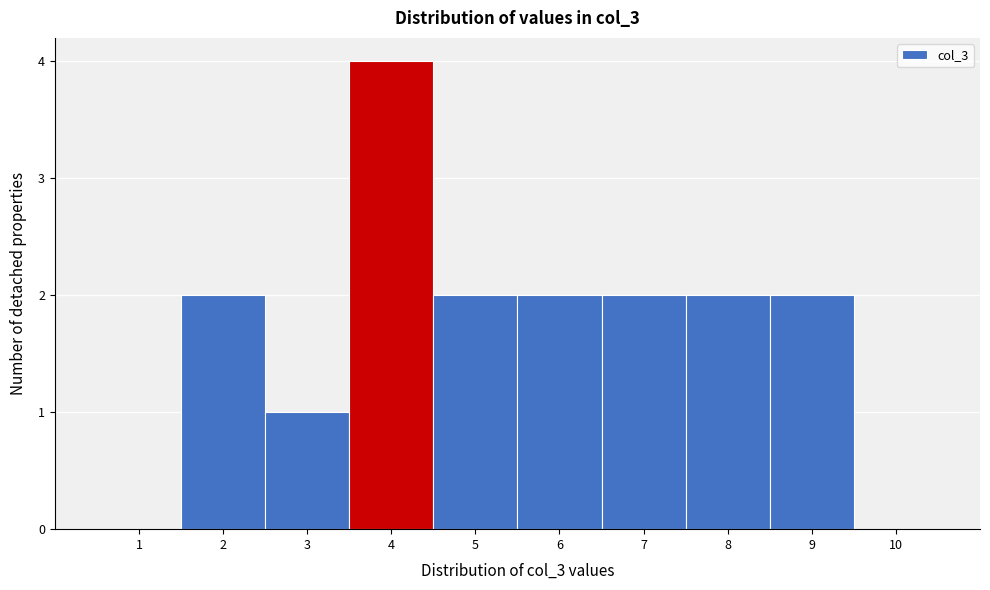

Reading left to right, transcribe this chart: for each bar, give the range it covers on the x-axis and its height. The values are not printed on the chart, so give them approximately, as read against the axis.

0.5 to 1.5: 0
1.5 to 2.5: 2
2.5 to 3.5: 1
3.5 to 4.5: 4
4.5 to 5.5: 2
5.5 to 6.5: 2
6.5 to 7.5: 2
7.5 to 8.5: 2
8.5 to 9.5: 2
9.5 to 10.5: 0